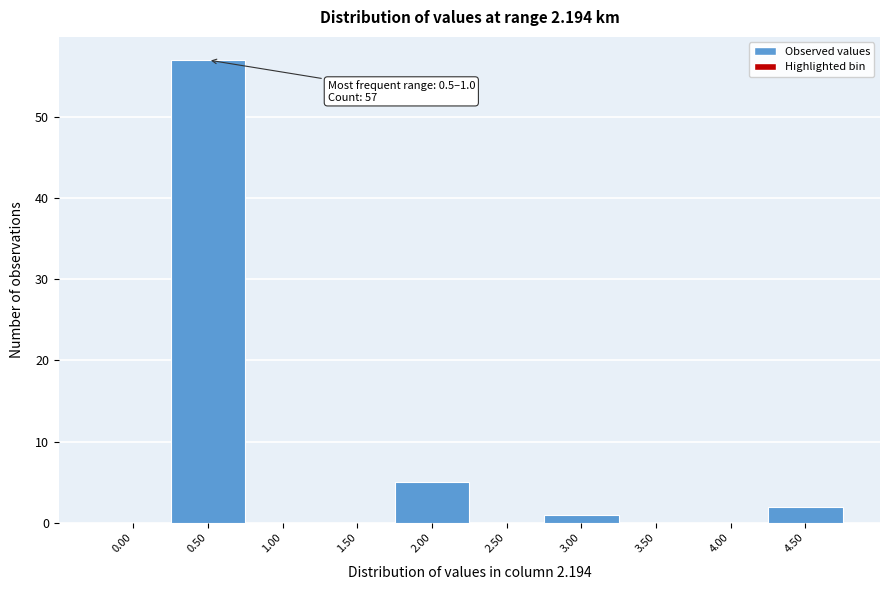

Reading left to right, extract all data points from this chart.

0.00=0	0.50=57	1.00=0	1.50=0	2.00=5	2.50=0	3.00=1	3.50=0	4.00=0	4.50=2